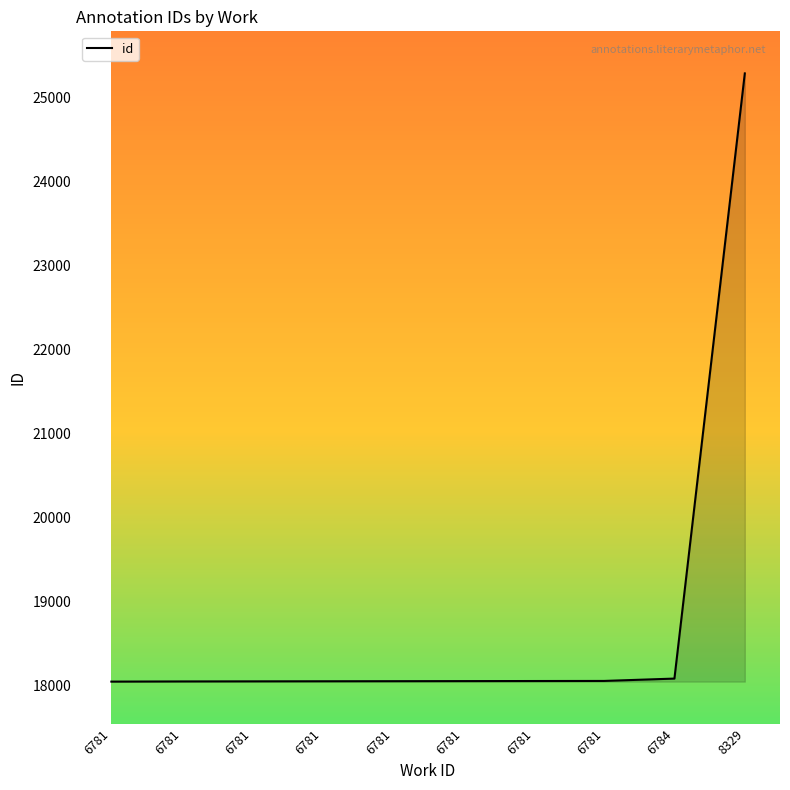

Read the value at 6781, to the nearest 50.

18050